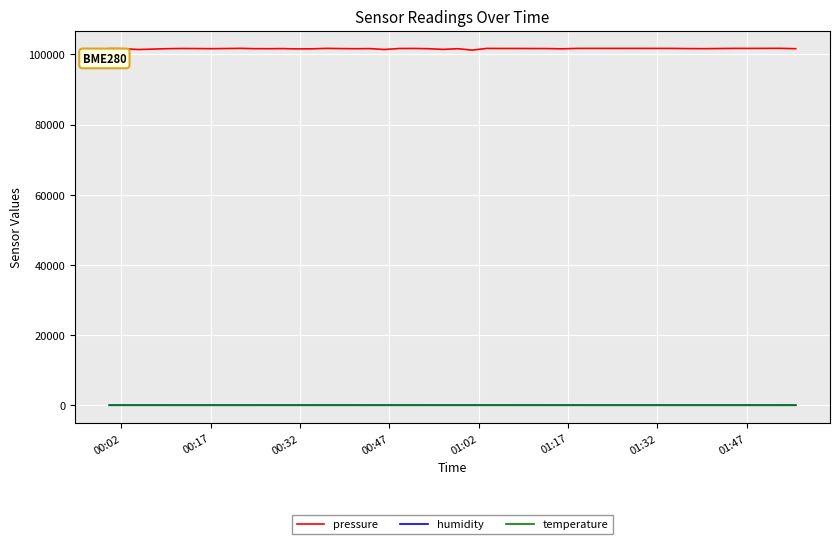

Which series has the largest range (max minus min)?

pressure